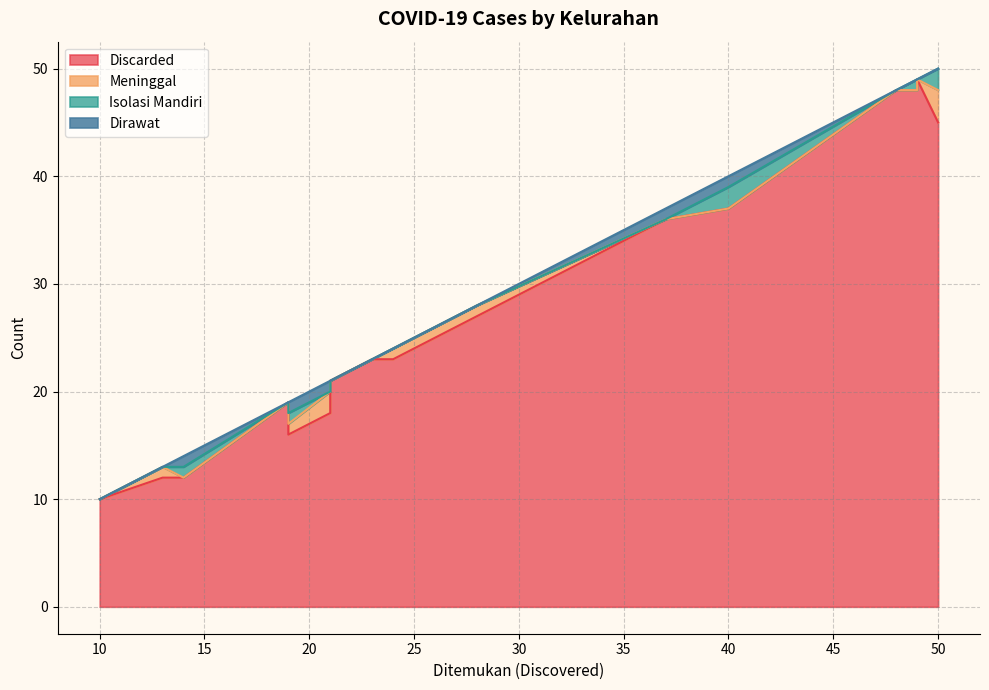

Which series has the largest range (max minus min)?

Discarded